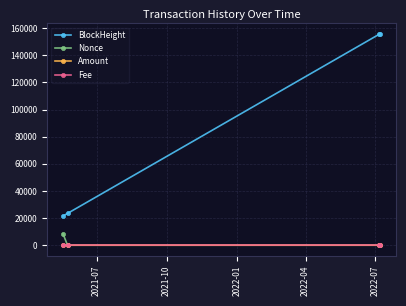

True or false: Fee has more than 1 interior local peaks.

False